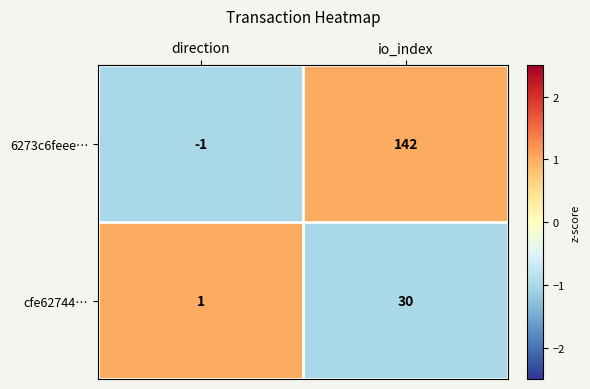

What is the greatest value displayed?

142